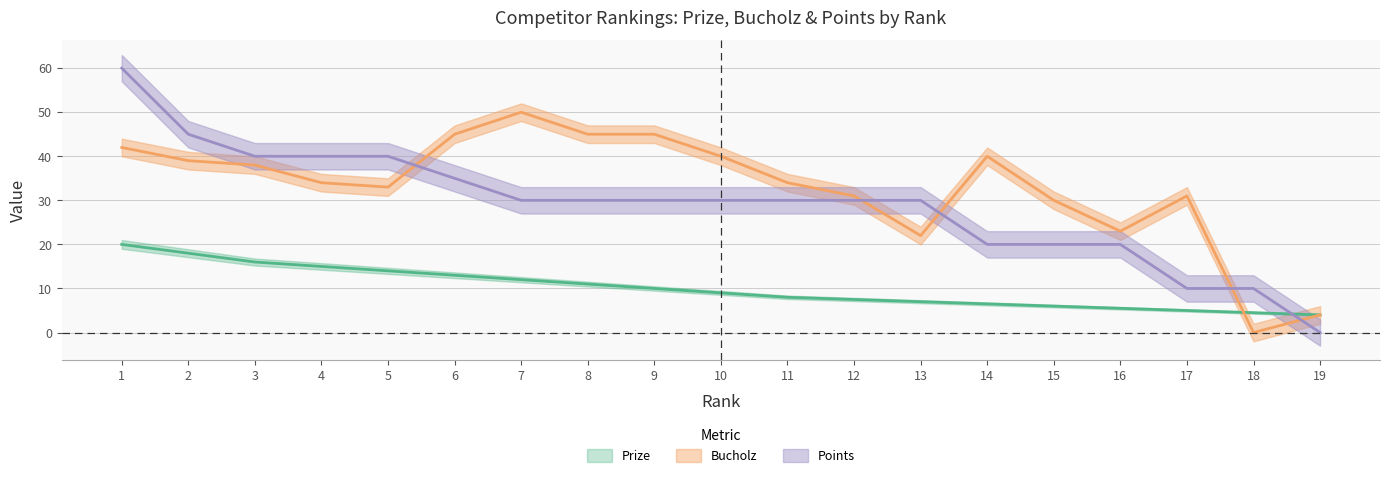

Where is Points nearest to the value 30?

7